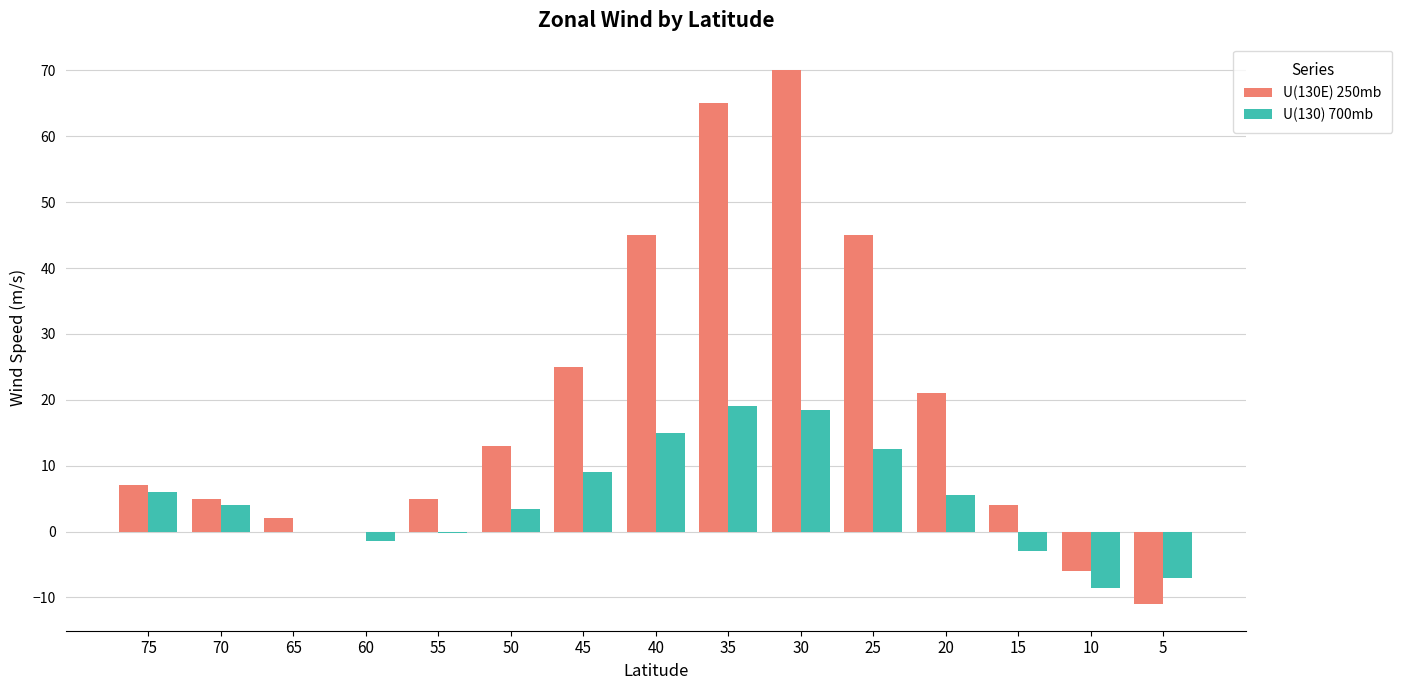

What is the maximum value shown in the chart?

70.0